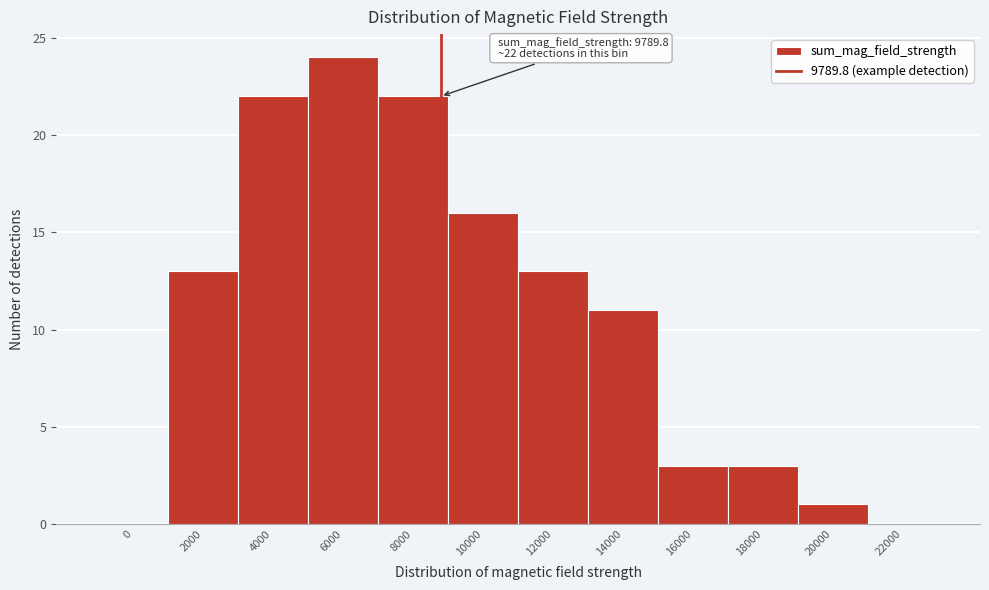

Reading right to left, transcribe all the data shown in this chart.

22000=0	20000=1	18000=3	16000=3	14000=11	12000=13	10000=16	8000=22	6000=24	4000=22	2000=13	0=0